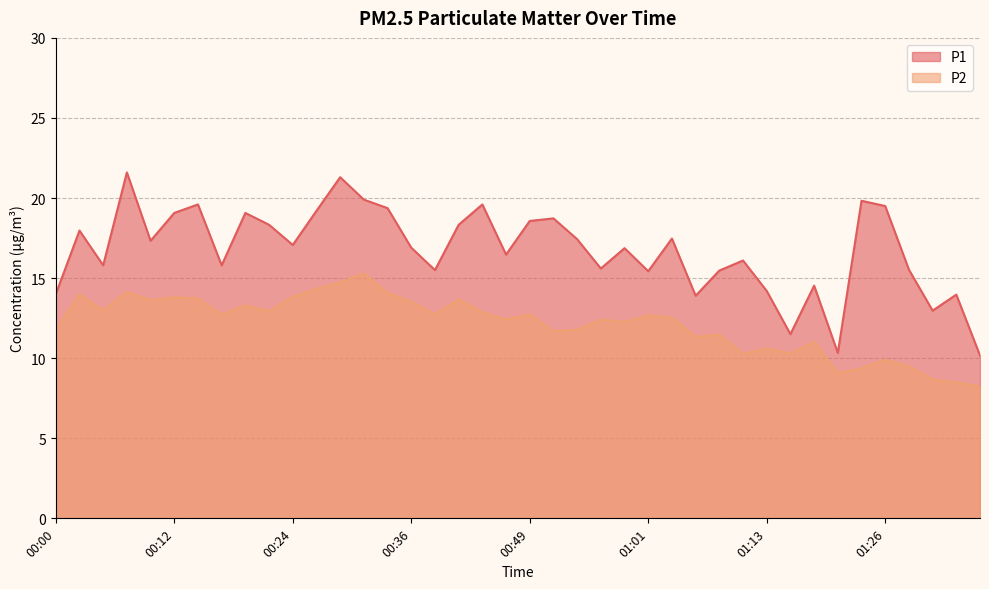

Does the chart display data point markers on the line(s)?

No